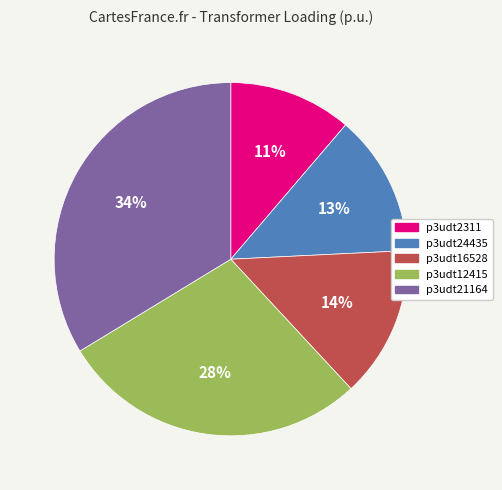

Between p3udt21164 and p3udt24435, which is larger?

p3udt21164